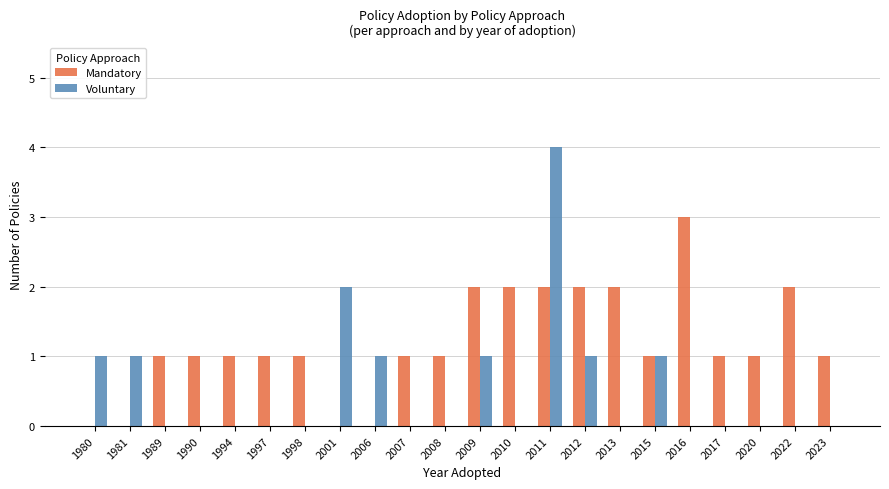

Reading left to right, what are all the values shown in this chart?

Mandatory: 1980=0	1981=0	1989=1	1990=1	1994=1	1997=1	1998=1	2001=0	2006=0	2007=1	2008=1	2009=2	2010=2	2011=2	2012=2	2013=2	2015=1	2016=3	2017=1	2020=1	2022=2	2023=1
Voluntary: 1980=1	1981=1	1989=0	1990=0	1994=0	1997=0	1998=0	2001=2	2006=1	2007=0	2008=0	2009=1	2010=0	2011=4	2012=1	2013=0	2015=1	2016=0	2017=0	2020=0	2022=0	2023=0